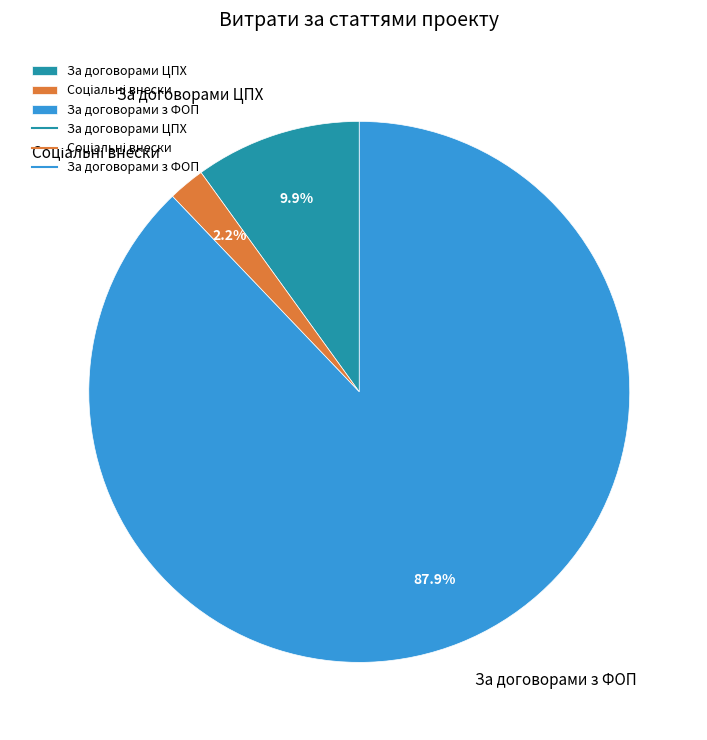

Which category accounts for the majority?

За договорами з ФОП